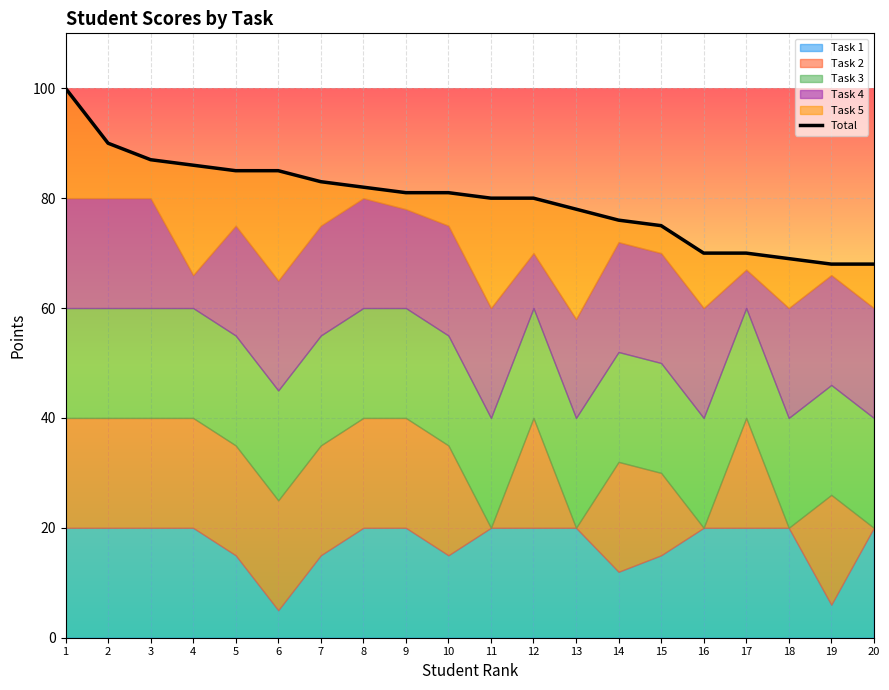

What is the maximum value shown in the chart?

100